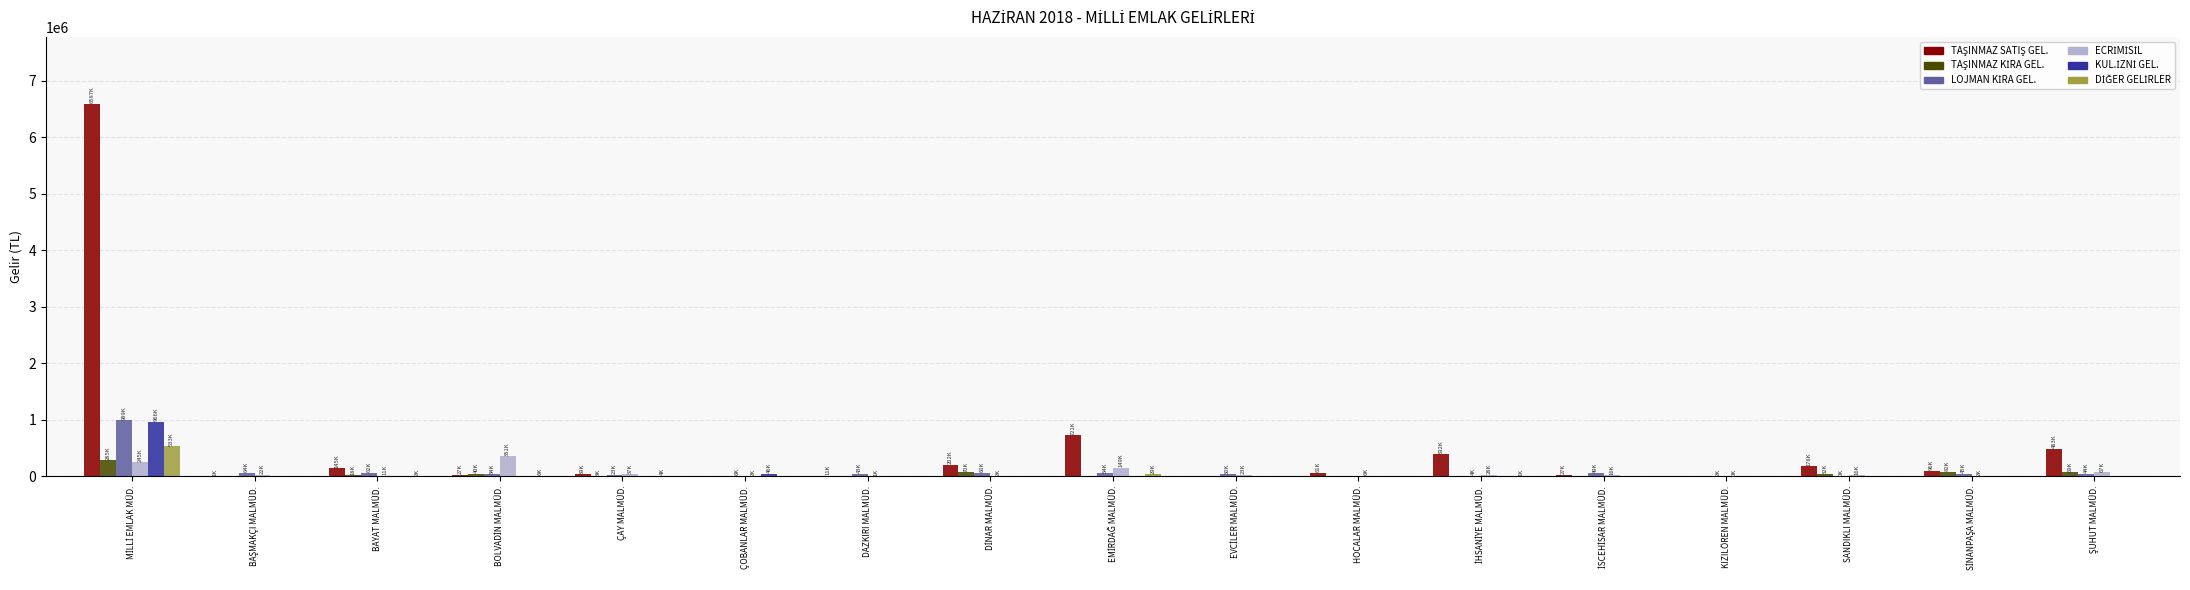

How many distinct data groups are displayed?

6